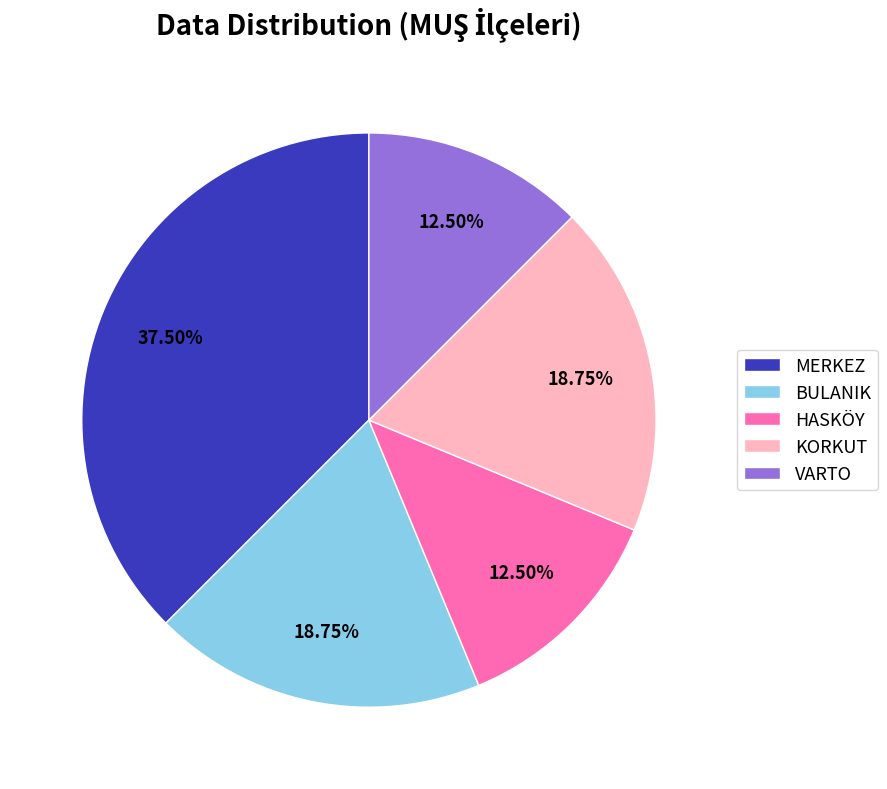

Which has a higher value, HASKÖY or MERKEZ?

MERKEZ